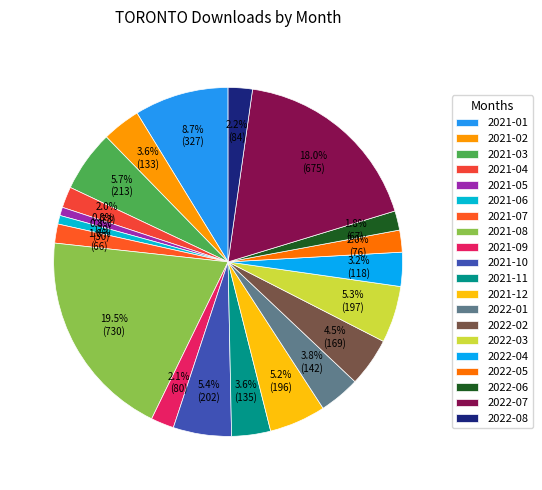

Combined, do 2022-05 and 2022-07 account for over 50%?

No